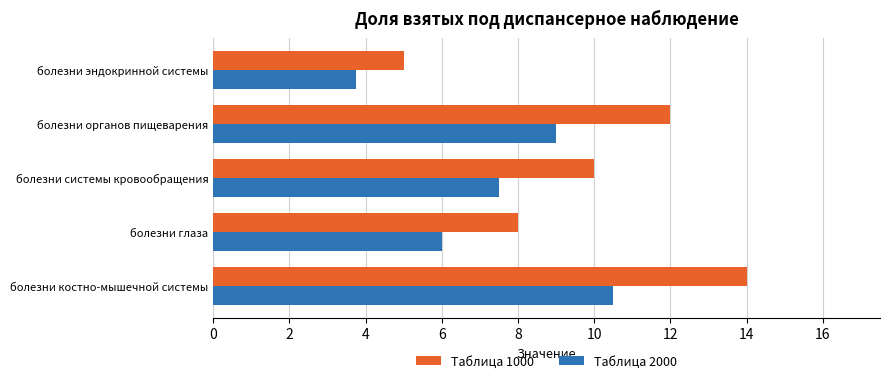

Rank the series by their maximum value, from highest to lowest.

Таблица 1000, Таблица 2000